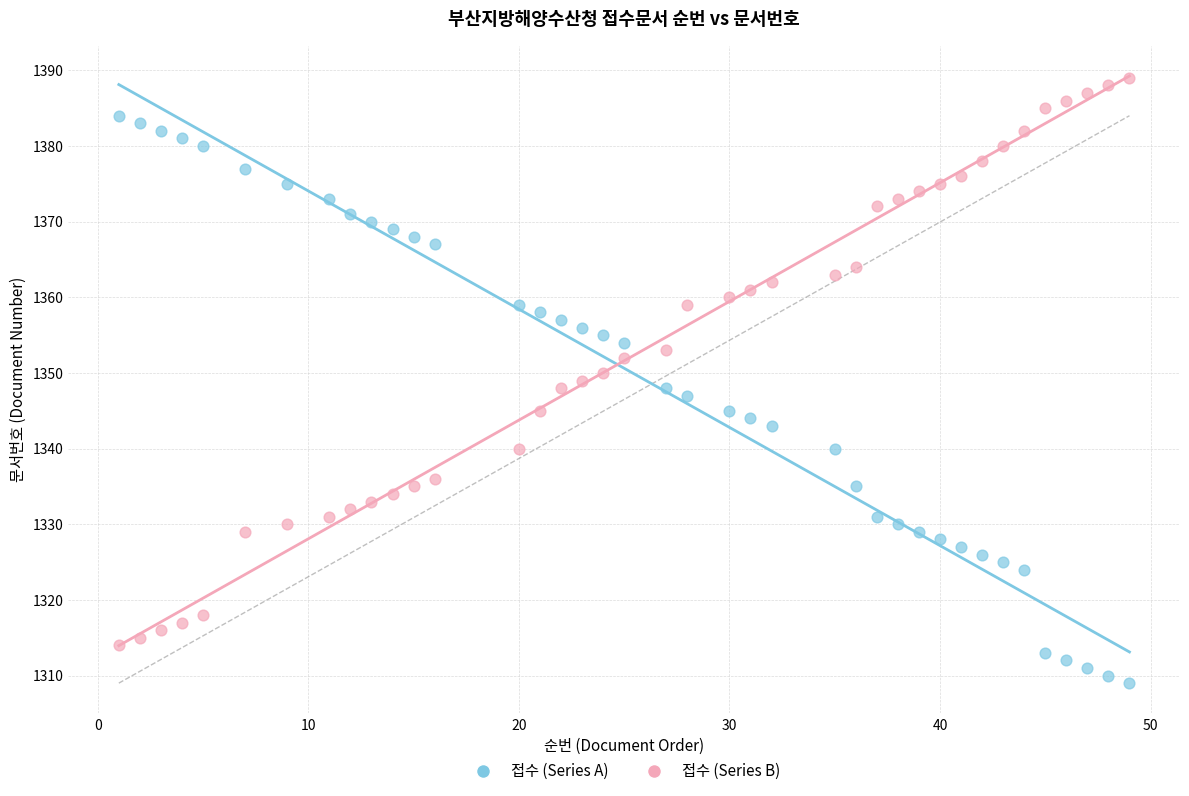

Which series reaches the maximum Y coordinate?

접수 (Series B)